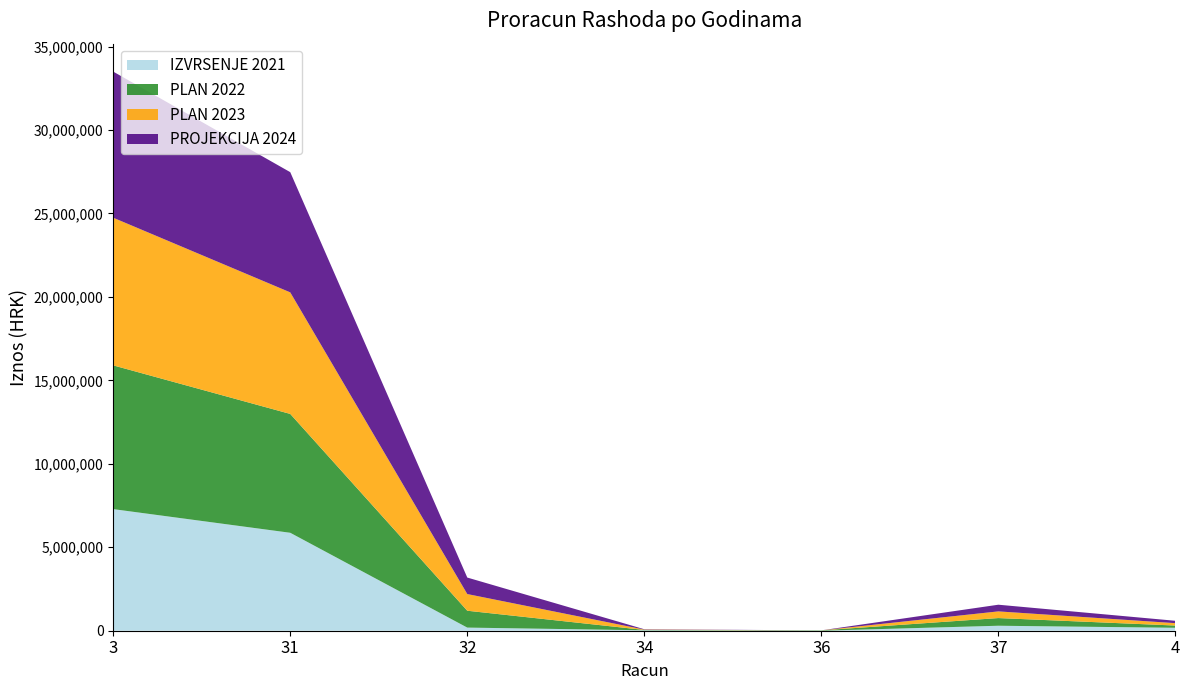

Reading right to left, transcribe all the data shown in this chart.

IZVRSENJE 2021: 4=176036.0	37=298540.4	36=492.5	34=25636.9	32=187547.8	31=5868689.6	3=7286391.0
PLAN 2022: 4=134365.0	37=460000.0	36=21000.0	34=21000.0	32=1010442.8	31=7121087.9	3=8612530.7
PLAN 2023: 4=142560.5	37=400000.0	36=0.0	34=21000.0	32=999535.6	31=7283522.0	3=8846618.1
PROJEKCIJA 2024: 4=142560.5	37=400000.0	36=0.0	34=21000.0	32=988535.7	31=7202503.1	3=8754599.3